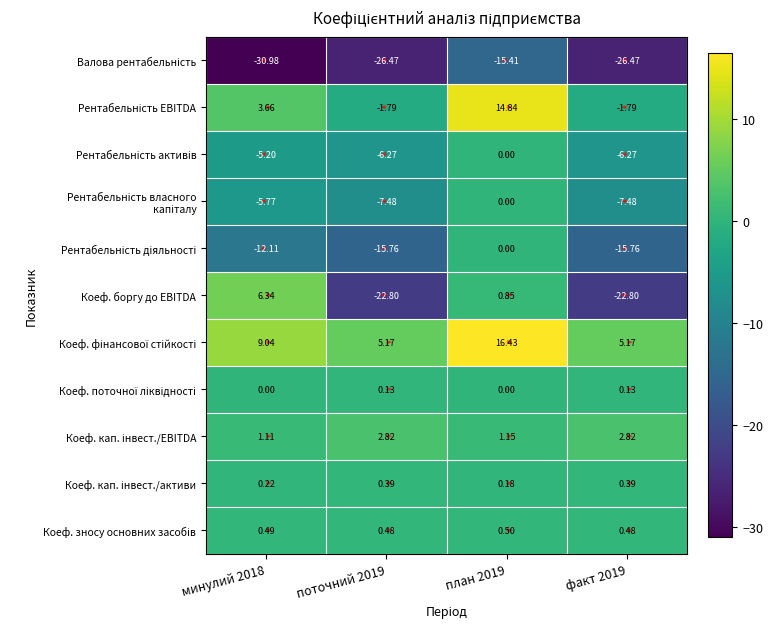

Reading left to right, list all the values displayed in this chart.

Валова рентабельність: -31.0	-26.5	-15.4	-26.5
Рентабельність EBITDA: 3.7	-1.8	14.8	-1.8
Рентабельність активів: -5.2	-6.3	0.0	-6.3
Рентабельність власного капіталу: -5.8	-7.5	0.0	-7.5
Рентабельність діяльності: -12.1	-15.8	0.0	-15.8
Коеф. боргу до EBITDA: 6.3	-22.8	0.9	-22.8
Коеф. фінансової стійкості: 9.0	5.2	16.4	5.2
Коеф. поточної ліквідності: 0.0	0.1	0.0	0.1
Коеф. кап. інвест./EBITDA: 1.1	2.8	1.1	2.8
Коеф. кап. інвест./активи: 0.2	0.4	0.2	0.4
Коеф. зносу основних засобів: 0.5	0.5	0.5	0.5